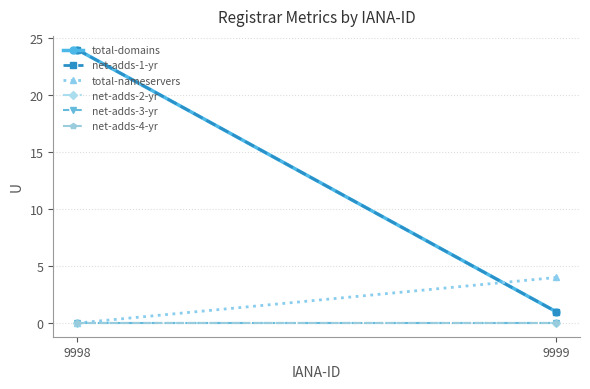

What is the total value across all series at 9999?

6